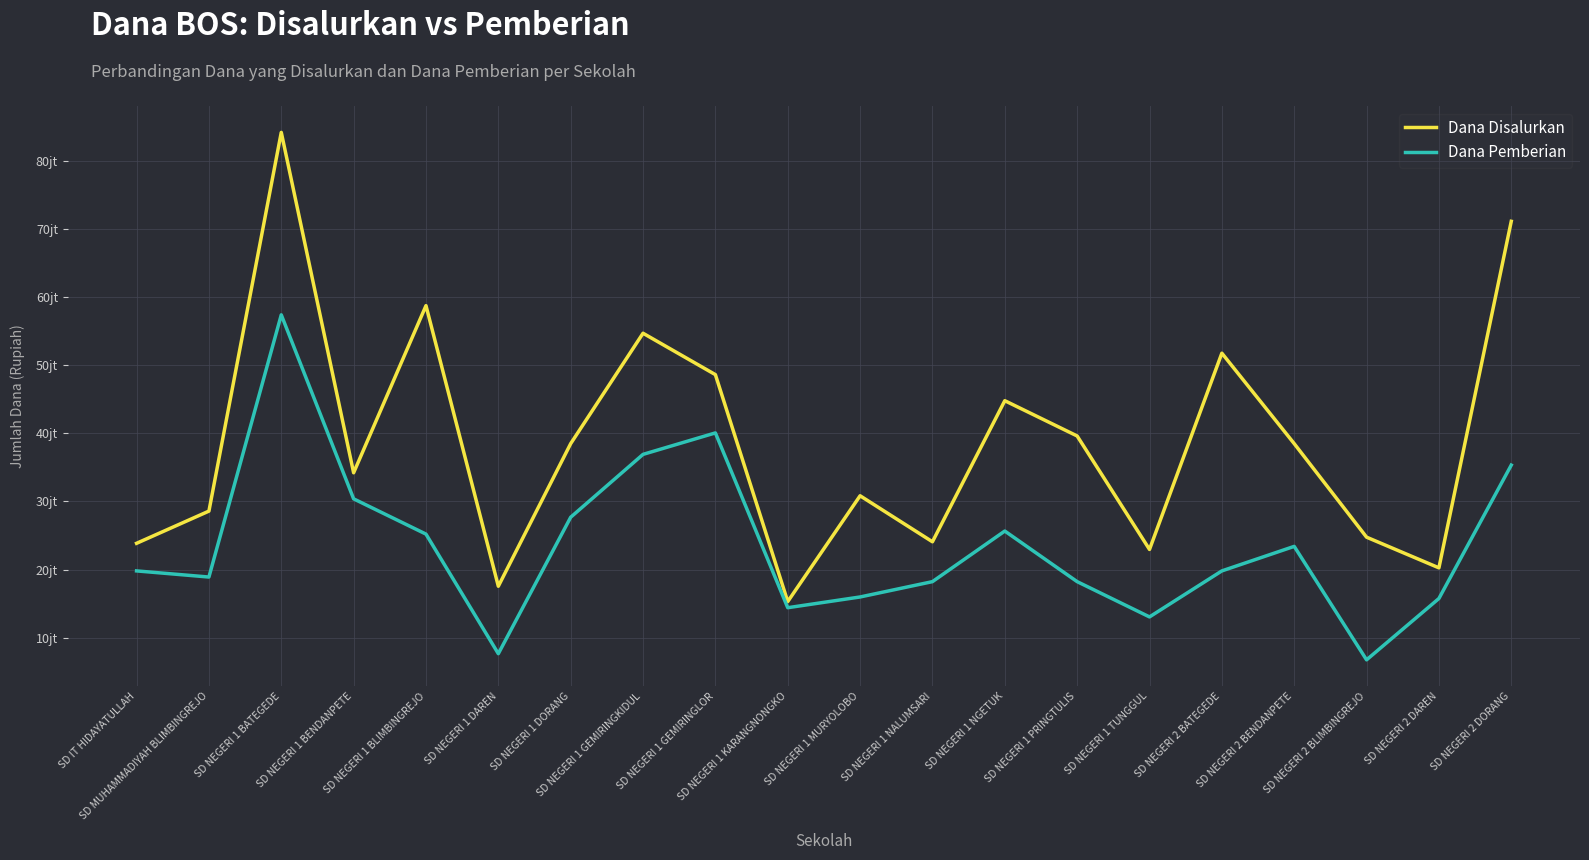

True or false: Dana Disalurkan has a value of 15300000 at SD NEGERI 1 KARANGNONGKO.

True